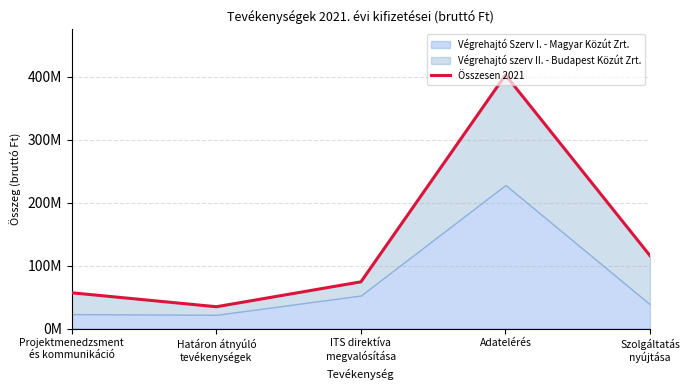

True or false: the data shows 115667452 at Szolgáltatás
nyújtása.

True